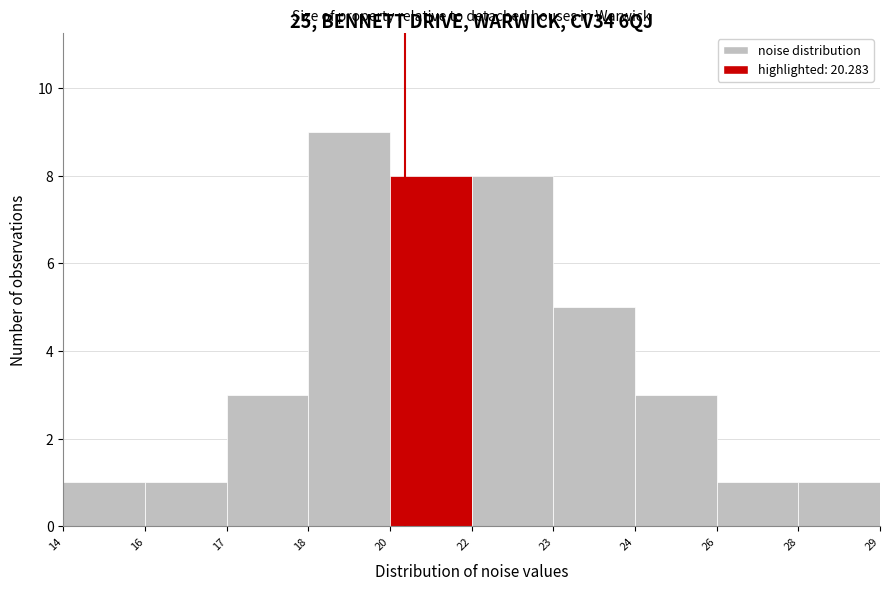

Reading left to right, list all the values displayed in this chart.

1	1	3	9	8	8	5	3	1	1